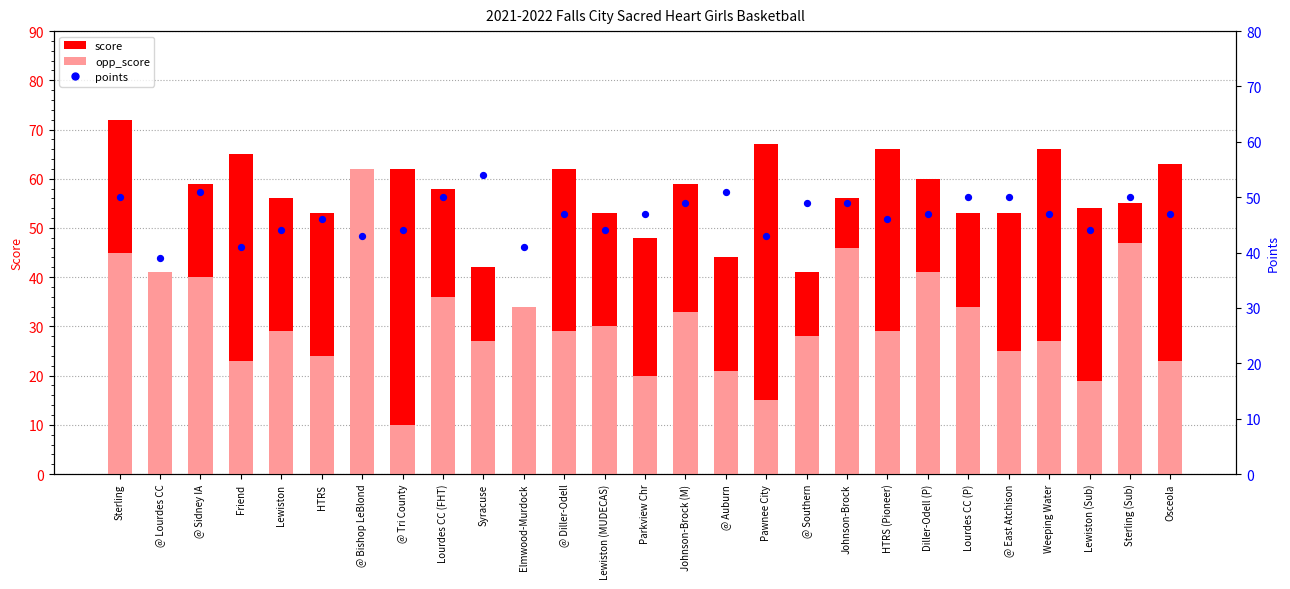

Which series has the widest spread of Y values?

opp_score